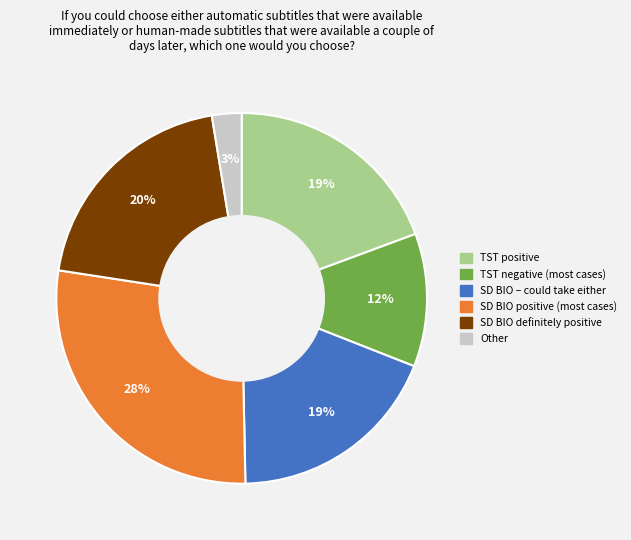

To the nearest percent, what is the difference between the largest and smallest slice percentages?

25%